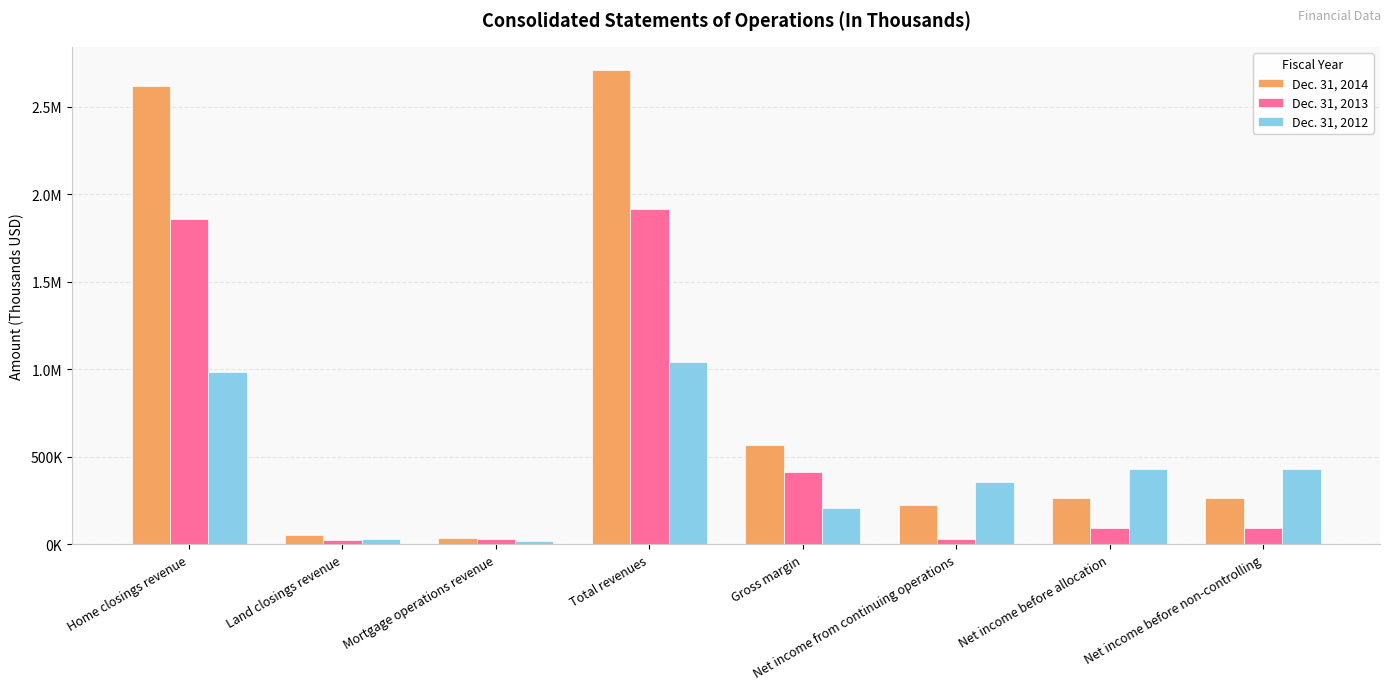

The value of Dec. 31, 2013 at Gross margin is 151201. True or false?

False